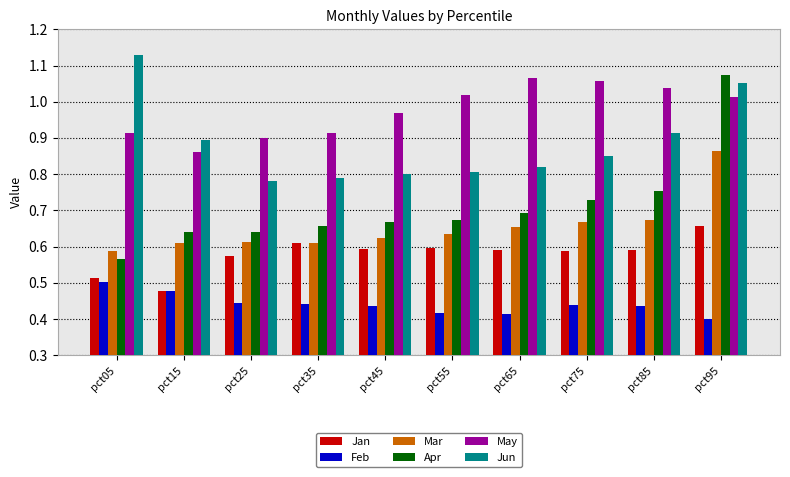

What is the sum of all May values?

9.8